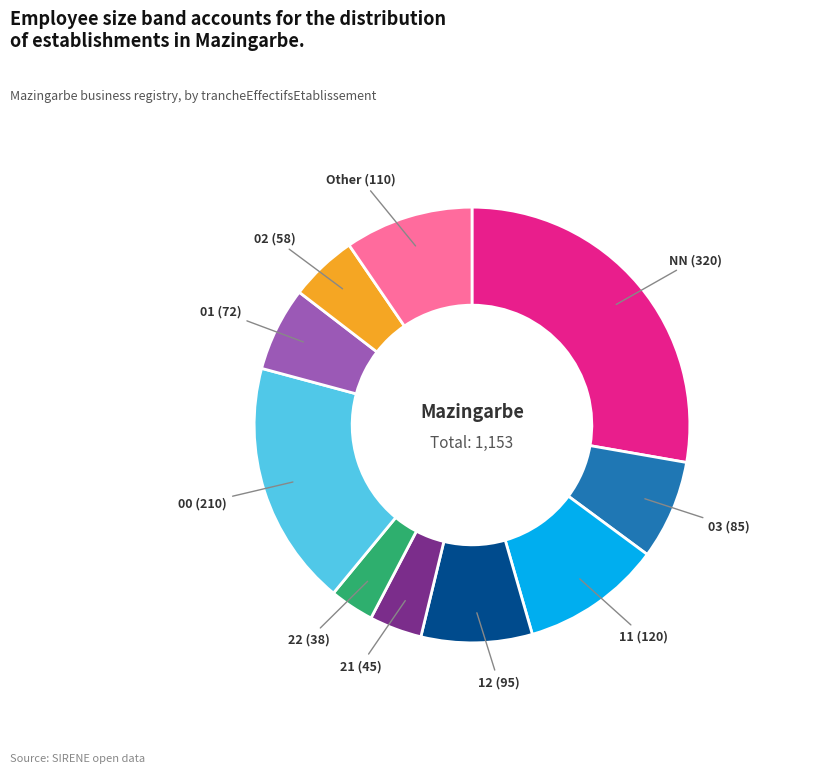

Rank the categories by value from lowest to highest.

22, 21, 02, 01, 03, 12, Other, 11, 00, NN